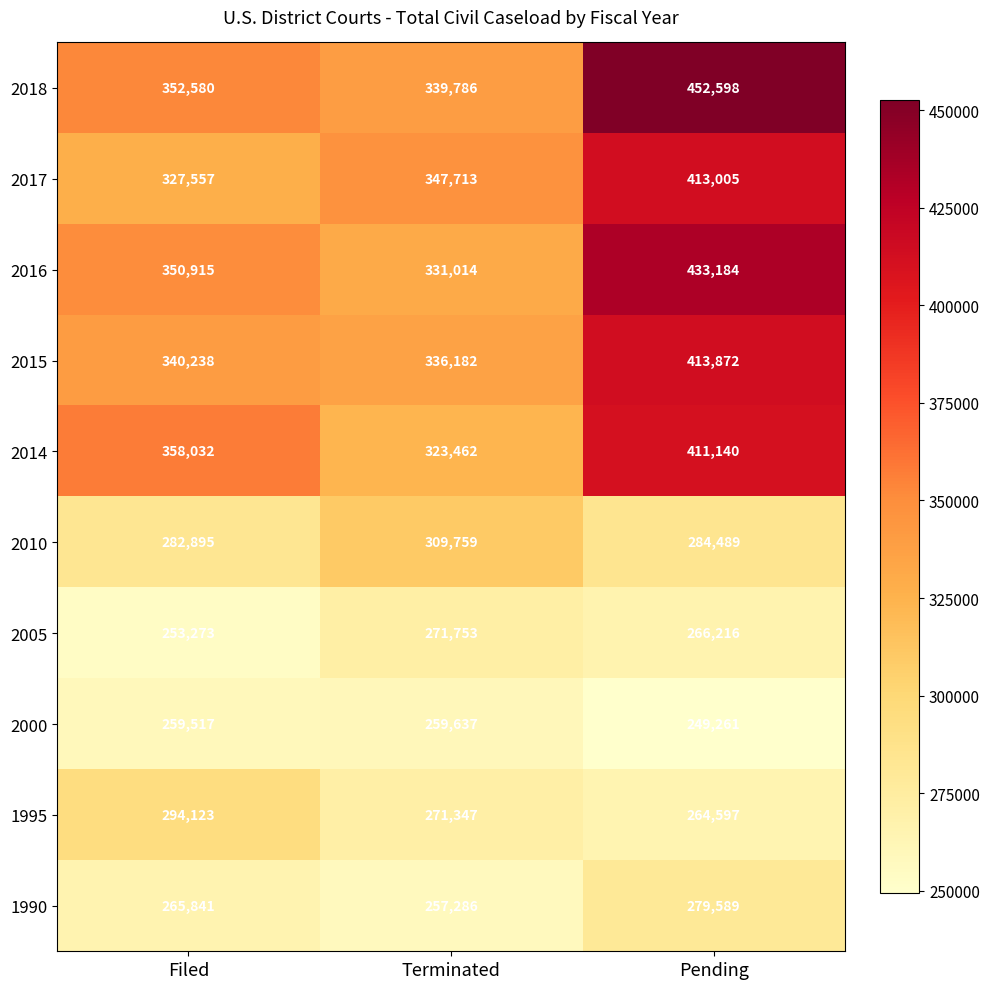

What is the spread (max minus min) of values at Filed?

104759